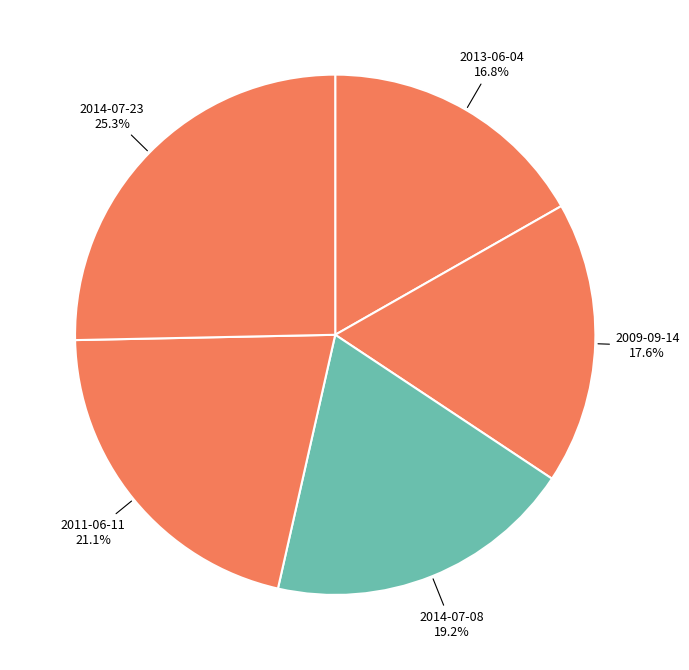

True or false: 2014-07-23 accounts for 37% of the total.

False